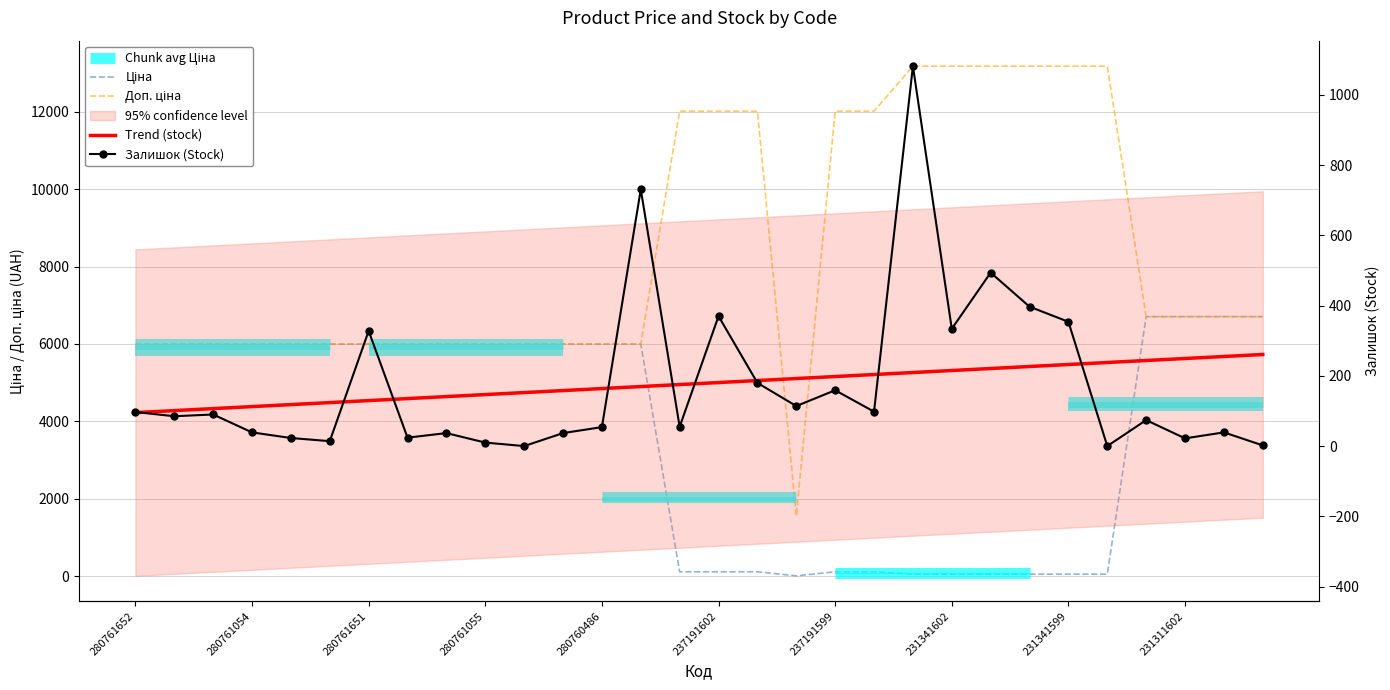

The value of Ціна at 280761054 is 8649.8. True or false?

False